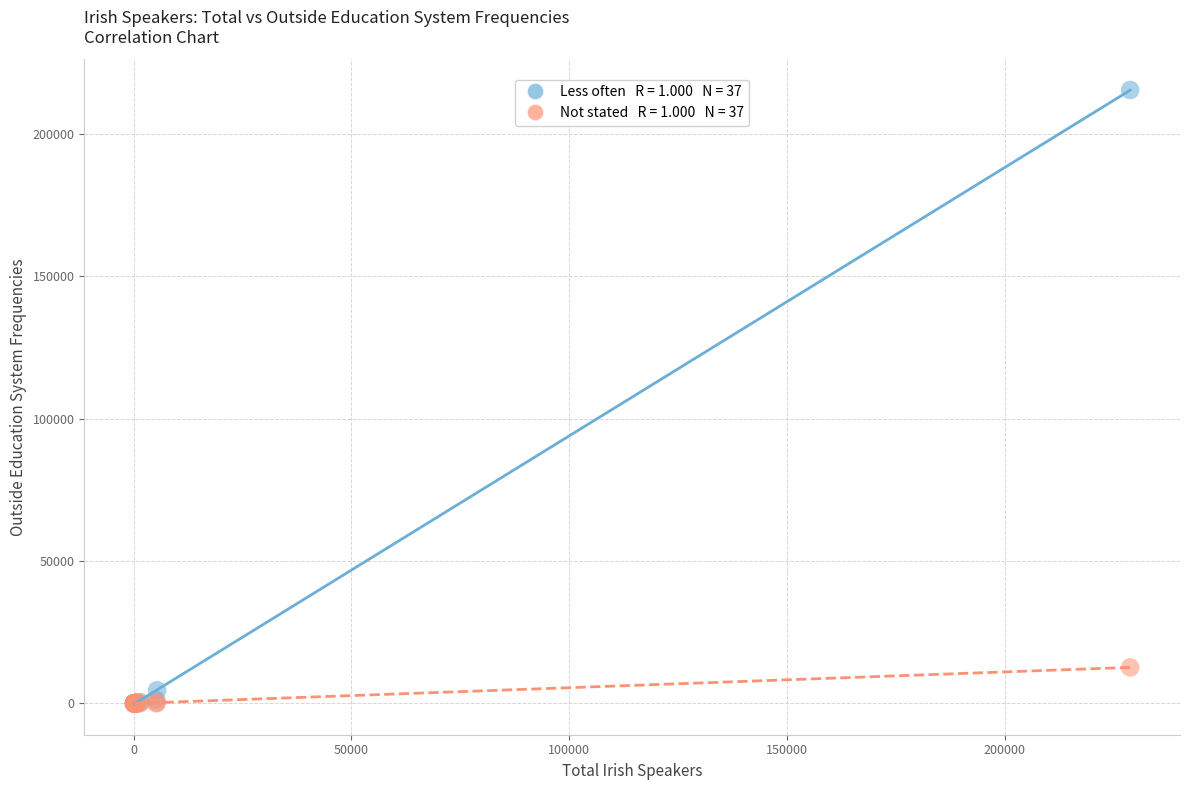

Across all series, what Y value is closest to 107712?

12665